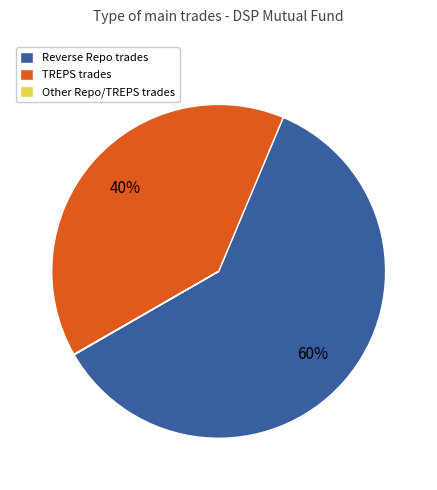

Between TREPS trades and Reverse Repo trades, which is larger?

Reverse Repo trades